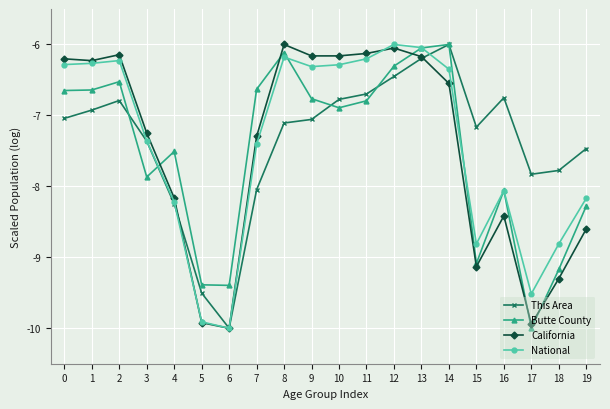

What is the total value across all series at 18?

-35.1